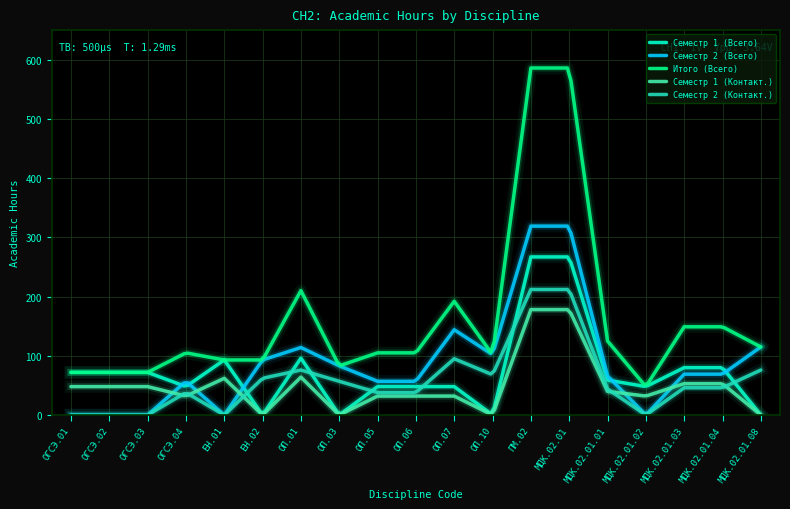

What is the maximum value for Семестр 2 (Всего)?

319.0